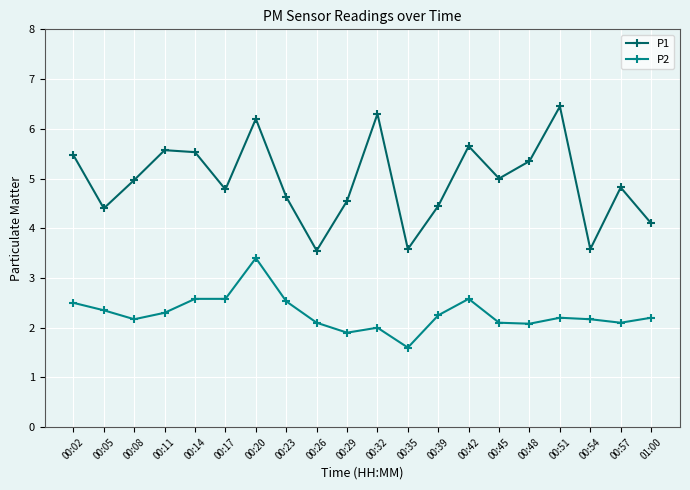

True or false: P2 has a value of 0.8 at 00:57.

False